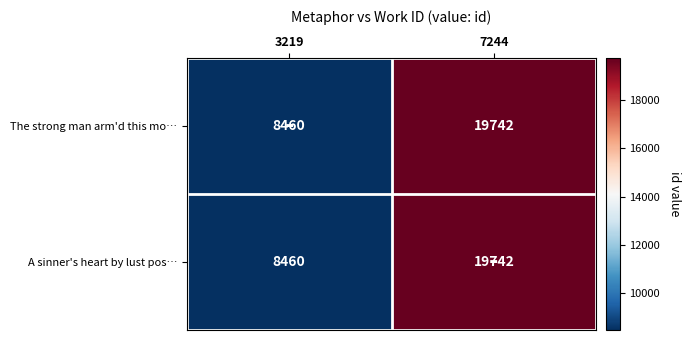

Reading right to left, list all the values displayed in this chart.

The strong man arm'd this mo…: 7244=19742	3219=8460
A sinner's heart by lust pos…: 7244=19742	3219=8460